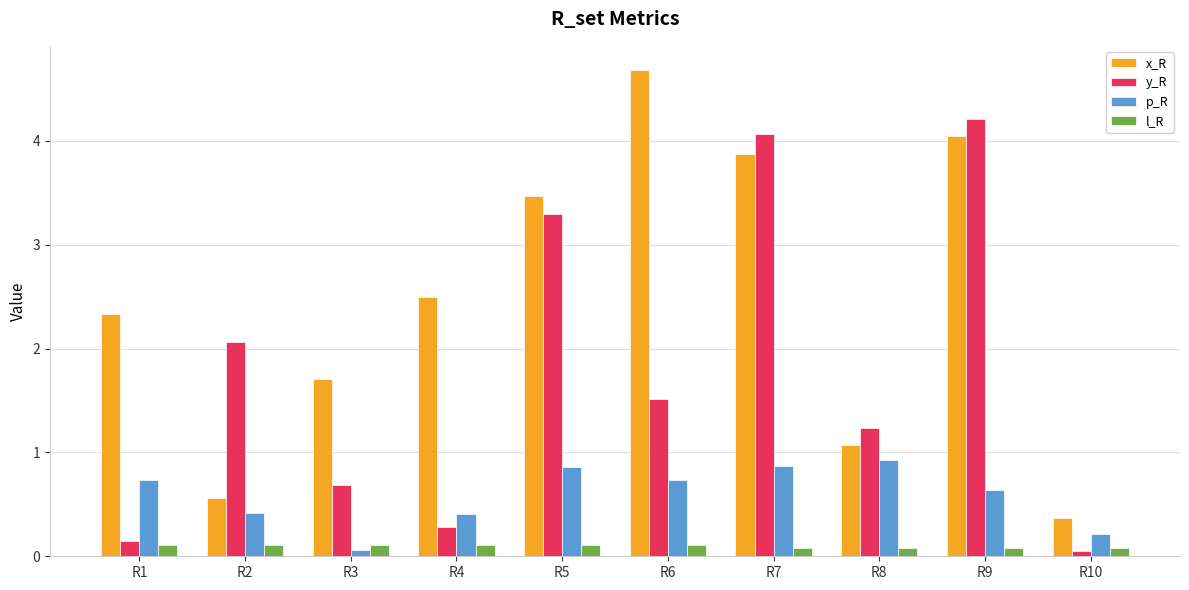

List the series in order of their overall mean, highest first.

x_R, y_R, p_R, l_R